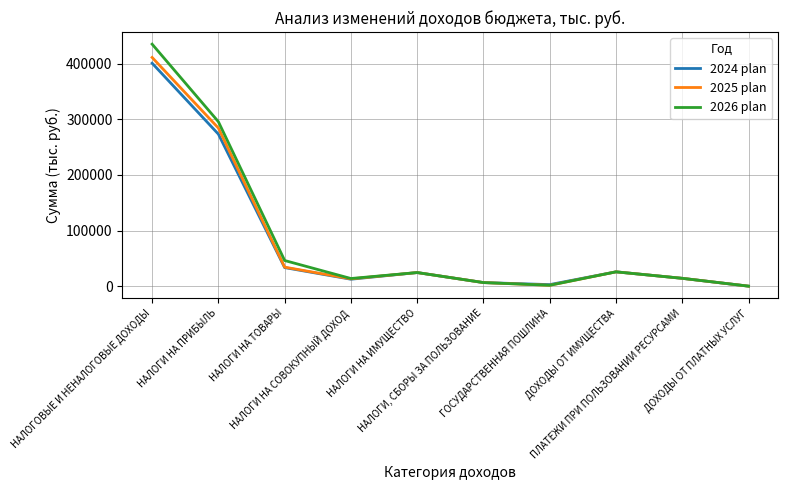

Is the value of 2024 plan at ПЛАТЕЖИ ПРИ ПОЛЬЗОВАНИИ РЕСУРСАМИ greater than the value of 2025 plan at ДОХОДЫ ОТ ИМУЩЕСТВА?

No